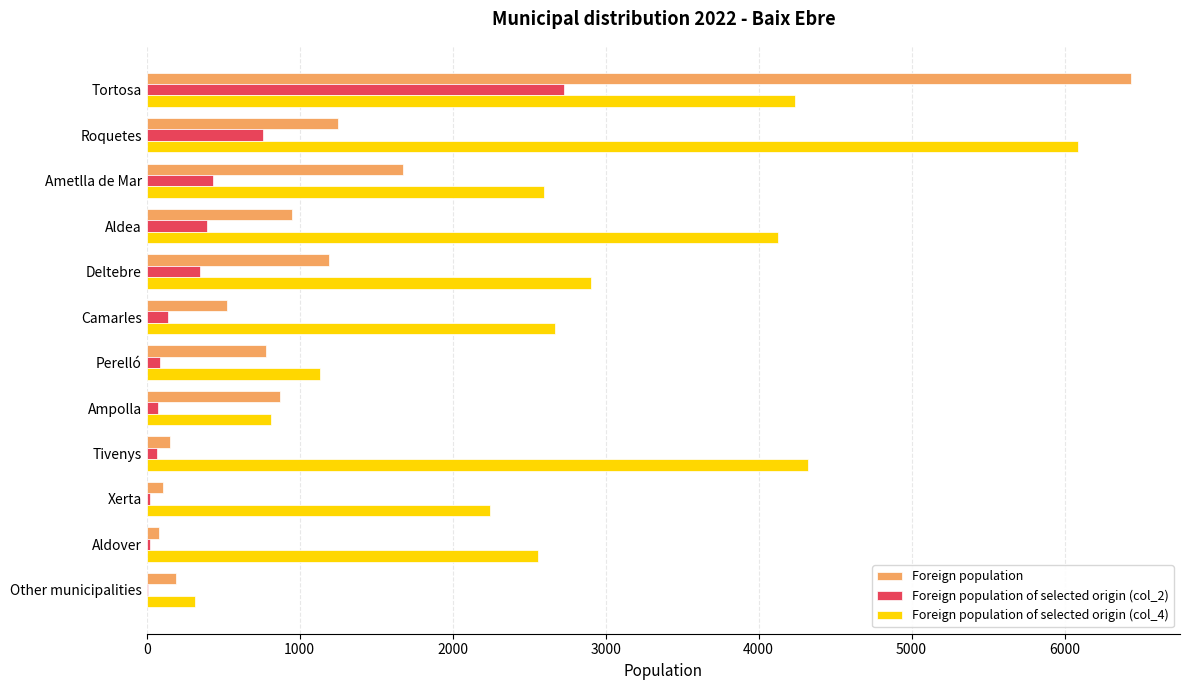

Is the value of Foreign population of selected origin (col_2) at Deltebre greater than the value of Foreign population of selected origin (col_4) at Roquetes?

No